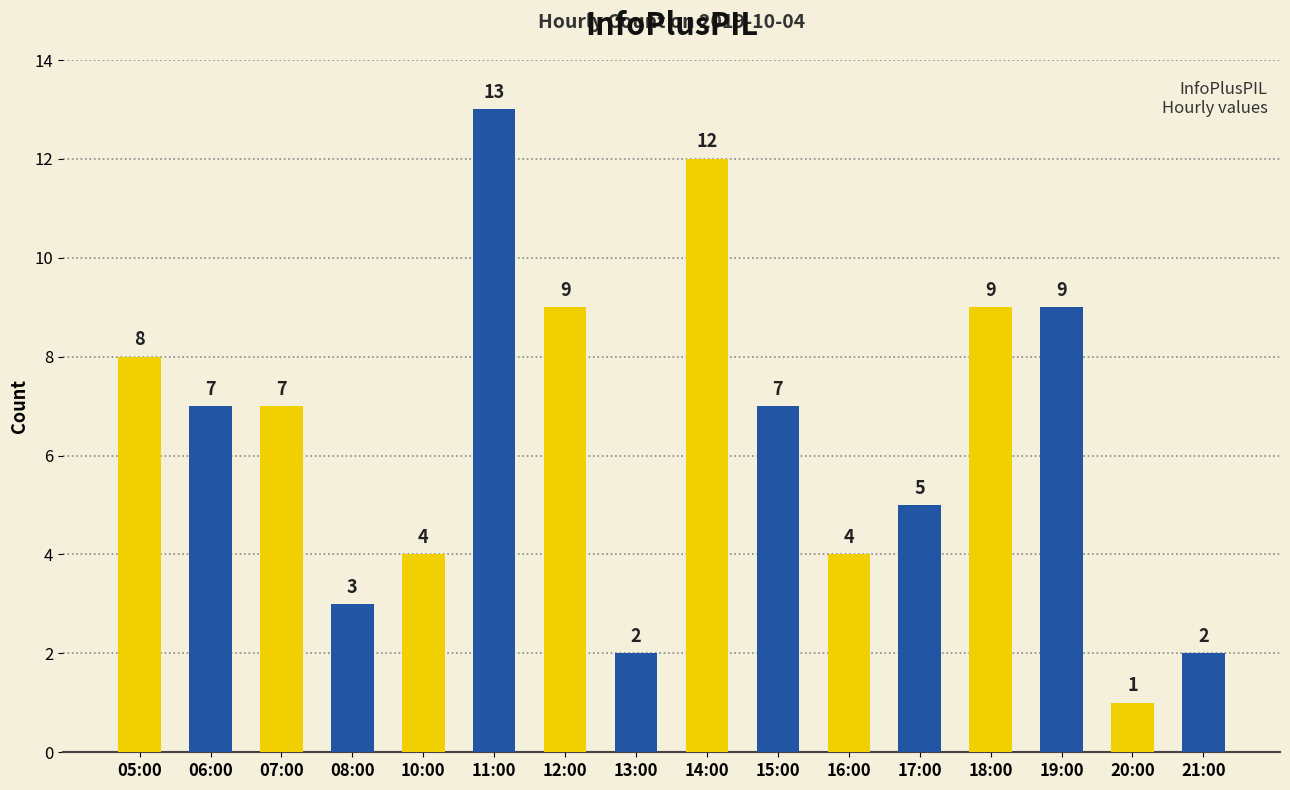

What is the sum of the values at 20:00 and 08:00?

4